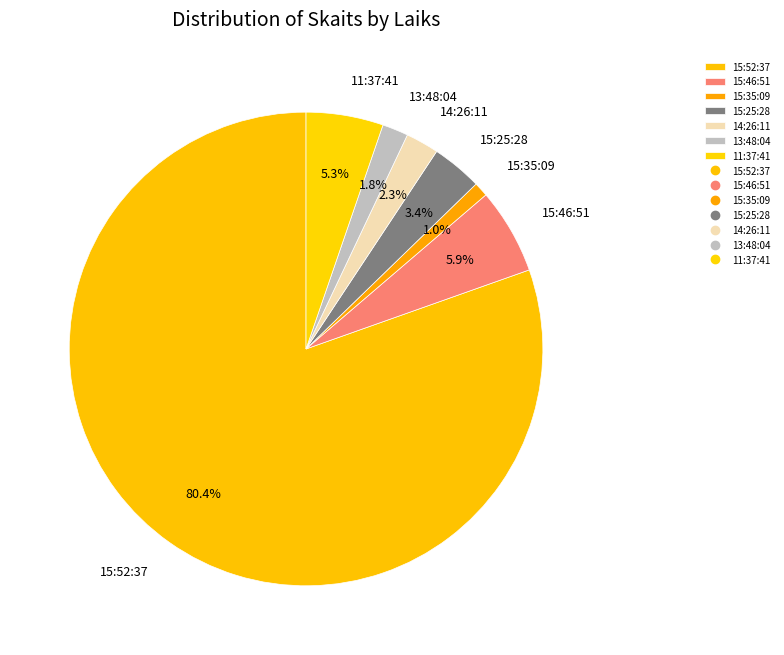

What percentage is the 15:52:37 slice, to the nearest percent?

80%